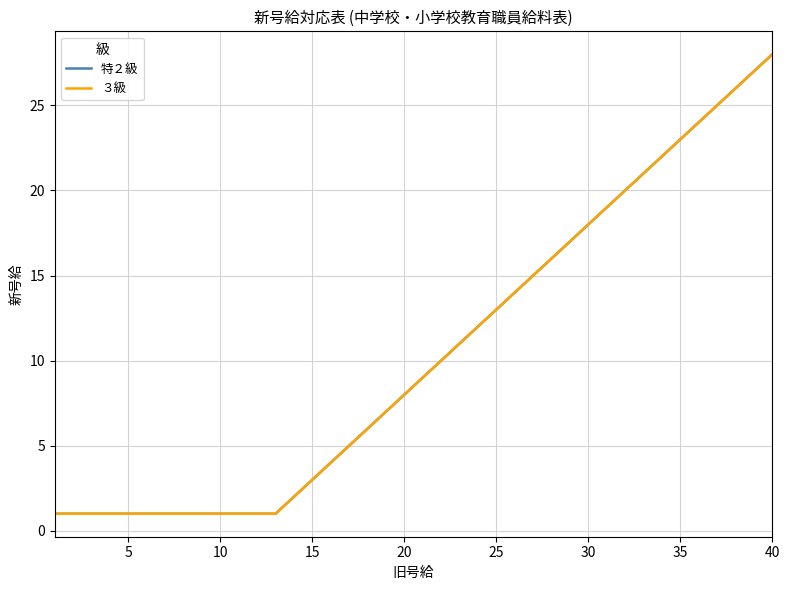

Does the chart have visible grid lines?

Yes